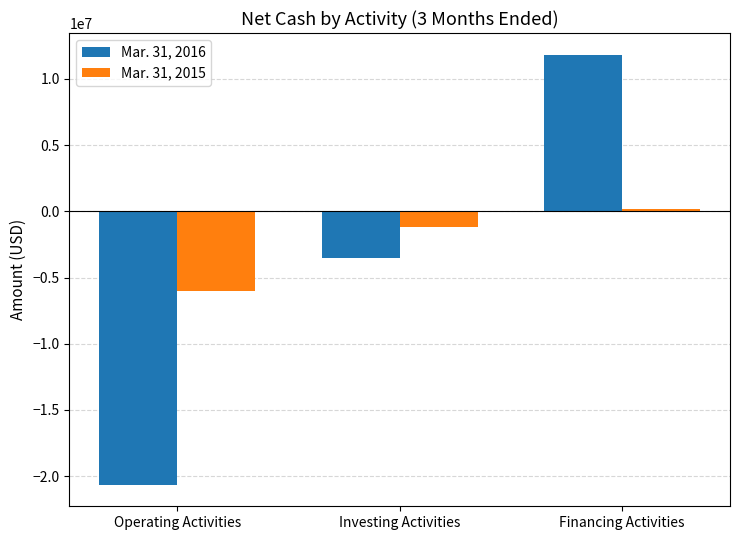

Between Investing Activities and Financing Activities, which series saw the biggest shift?

Mar. 31, 2016